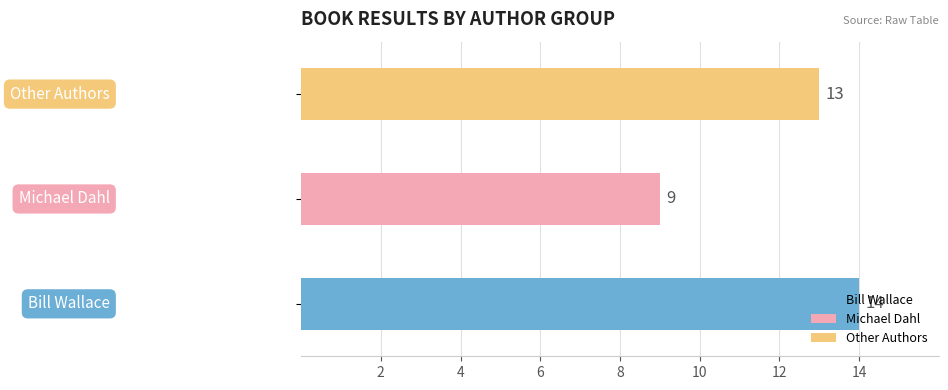

The value of Result at Space Brat is 5. True or false?

False